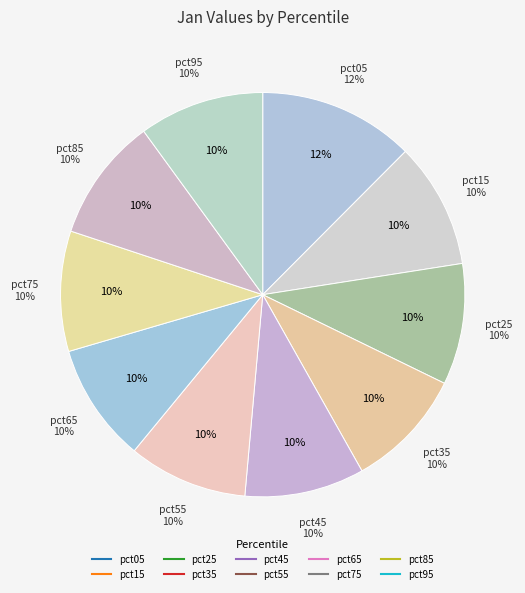

How many slices are in this pie chart?

10